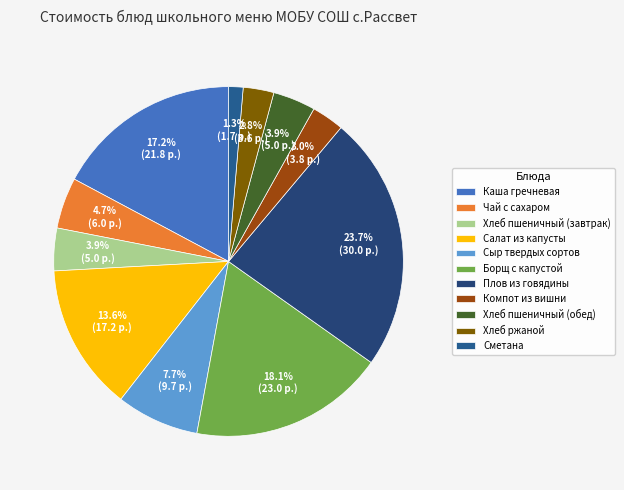

Does Плов из говядины account for over 50% of the chart?

No